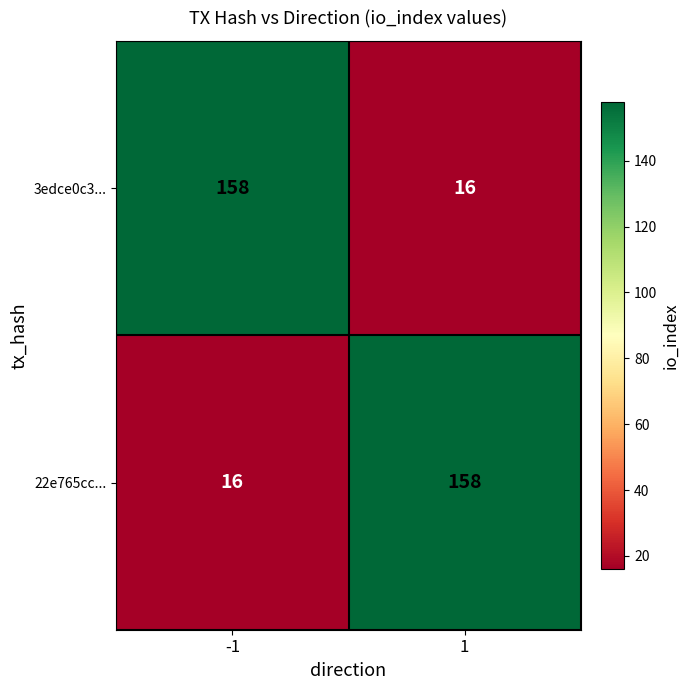

What is the sum of all 22e765cc... values?

174